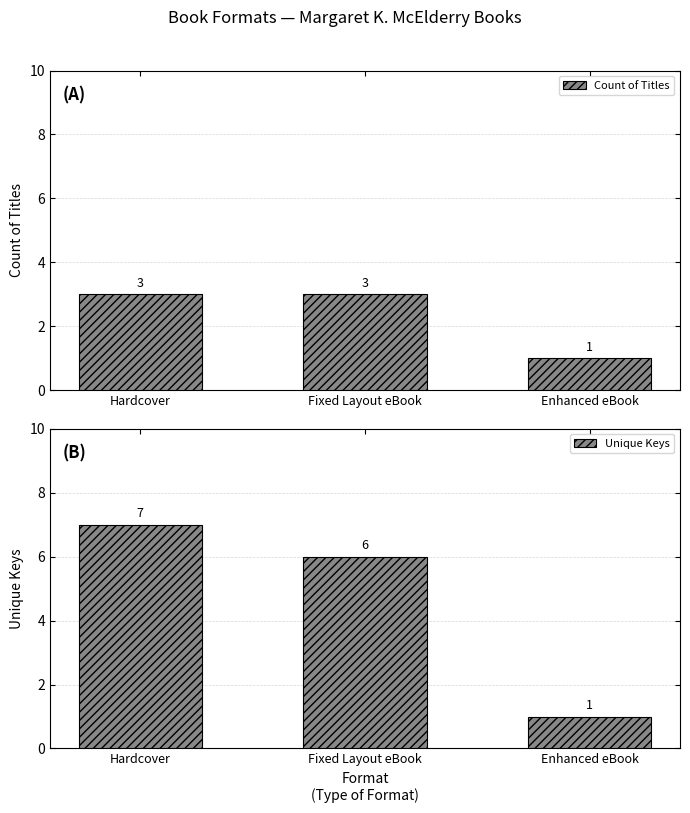

Rank the categories by Unique Keys value from lowest to highest.

Enhanced eBook, Fixed Layout eBook, Hardcover